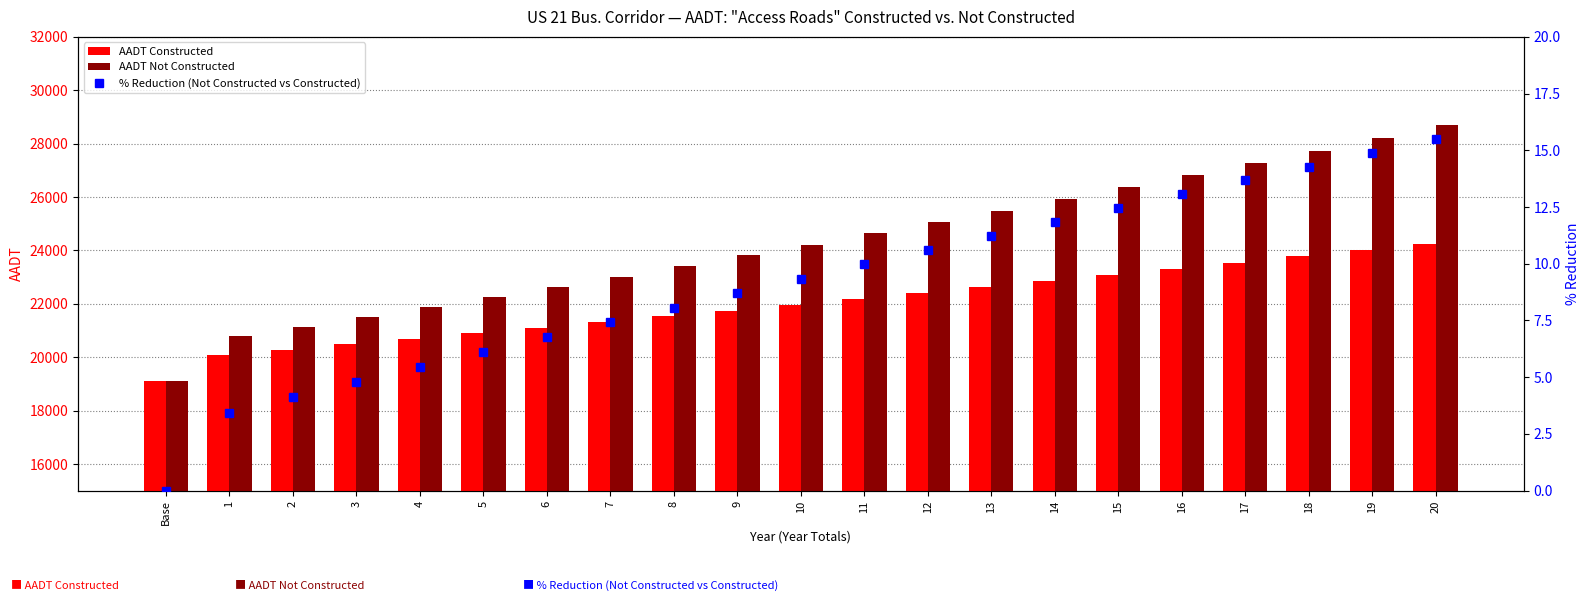

Between 16 and 19, which series saw the biggest shift?

AADT Not Constructed